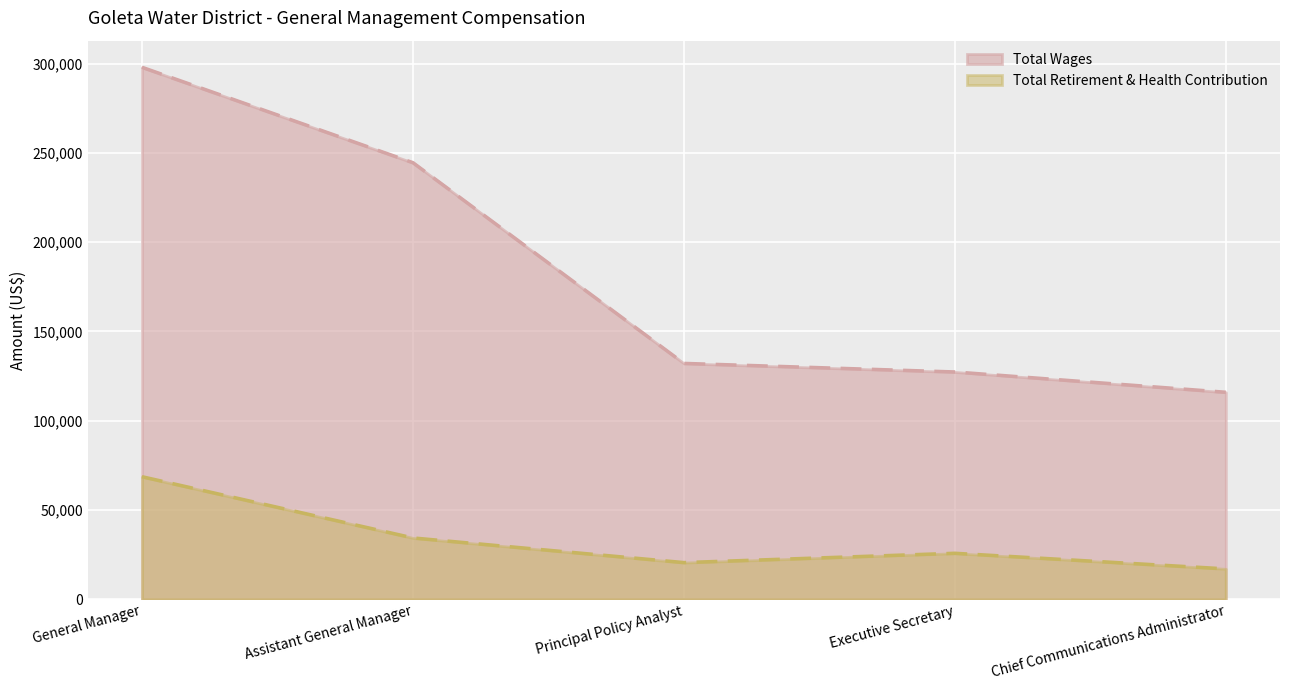

What is the average value of the Total Retirement & Health Contribution series?

33302